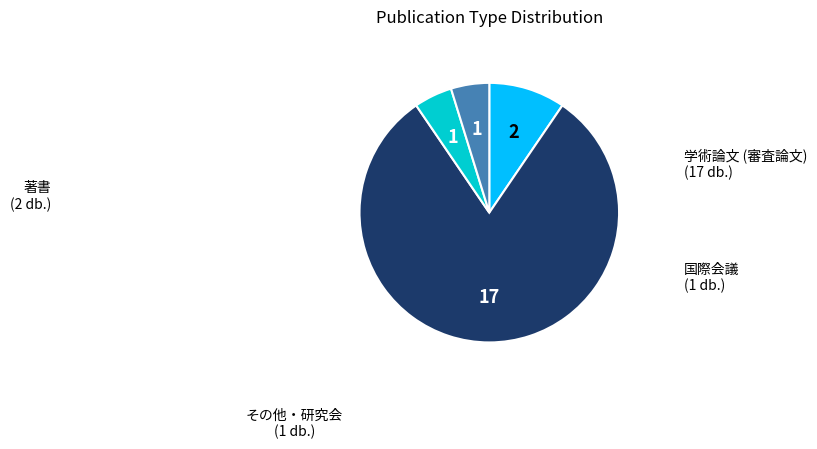

Does any single category account for the majority?

Yes